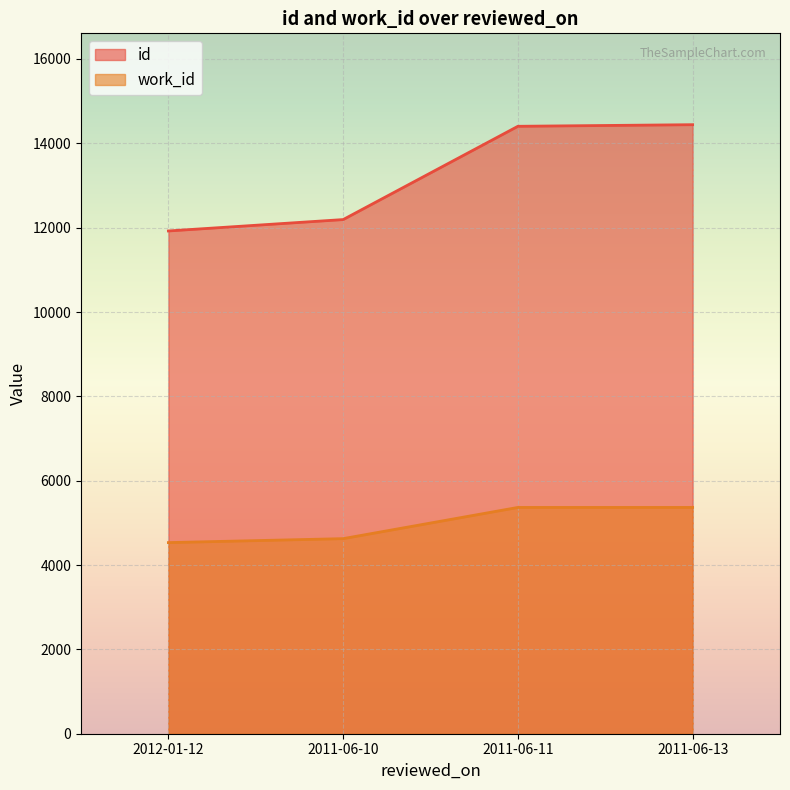

Reading left to right, transcribe all the data shown in this chart.

id: 11922	12192	14404	14442
work_id: 4532	4626	5366	5366